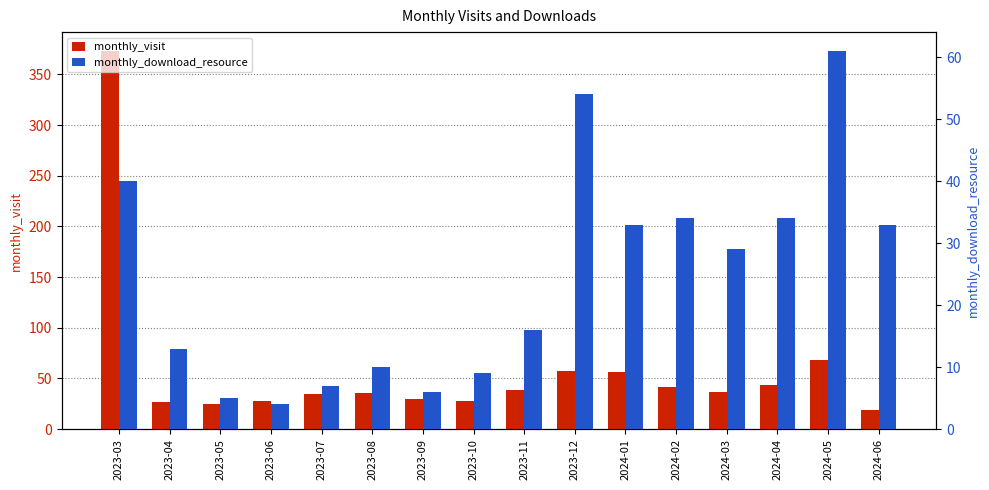

What are all the series names shown in the legend?

monthly_visit, monthly_download_resource